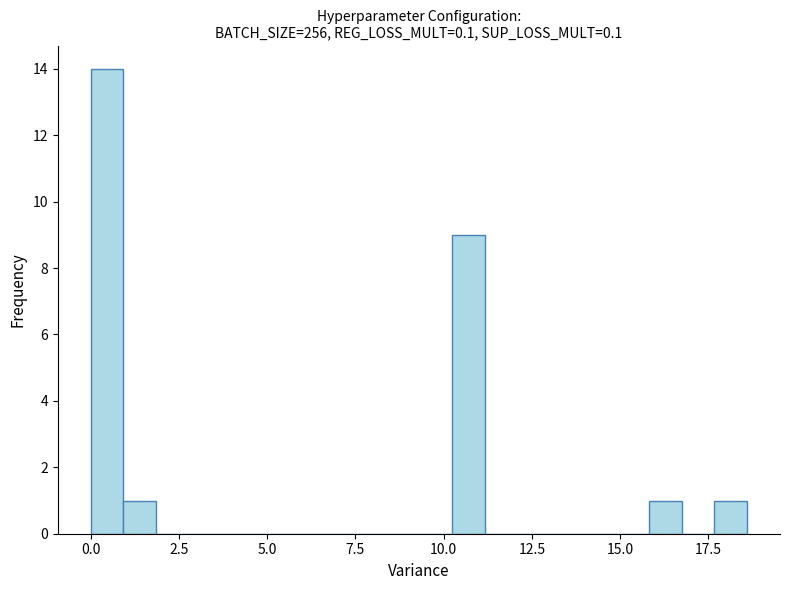

Around what value on the x-axis is the tallest bar? Give the approximate position of its centre, as read against the axis.

0.5